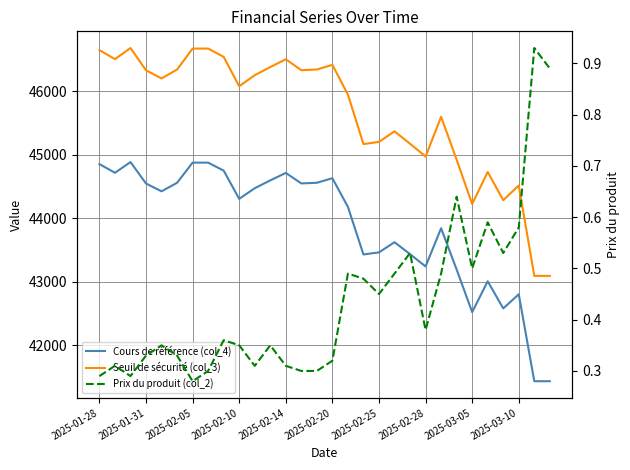

Is the value of Cours de référence (col_4) at 2025-02-25 greater than the value of Seuil de sécurité (col_3) at 2025-02-14?

No